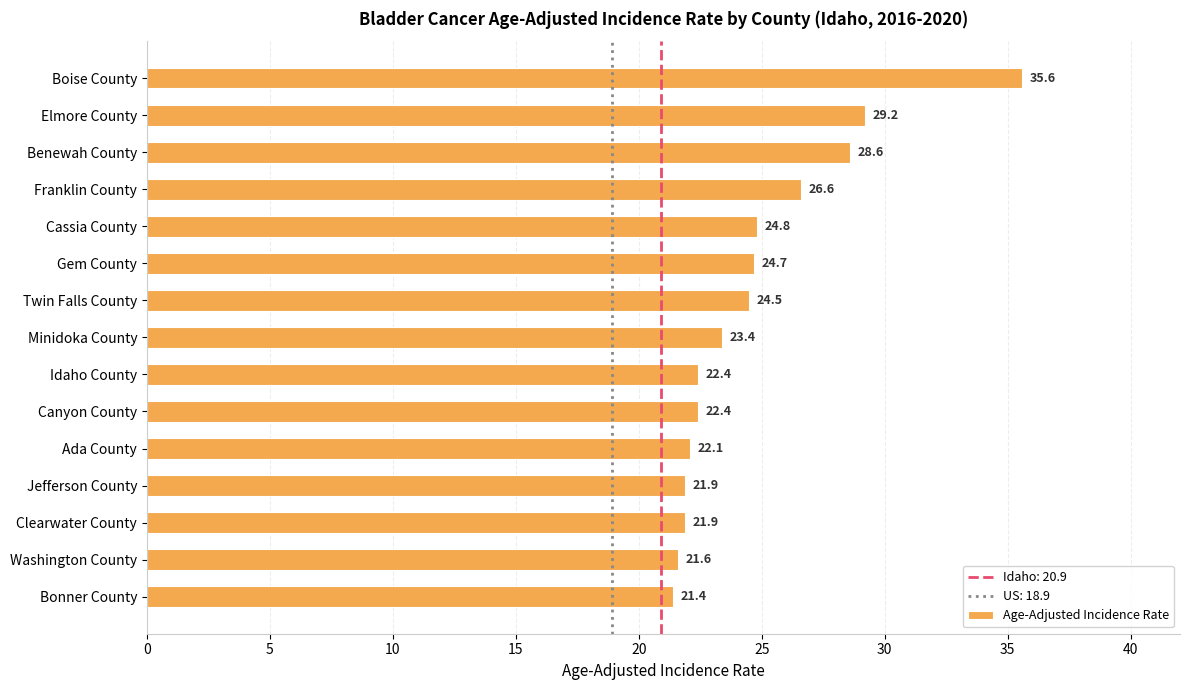

What position from the top is Franklin County?

4